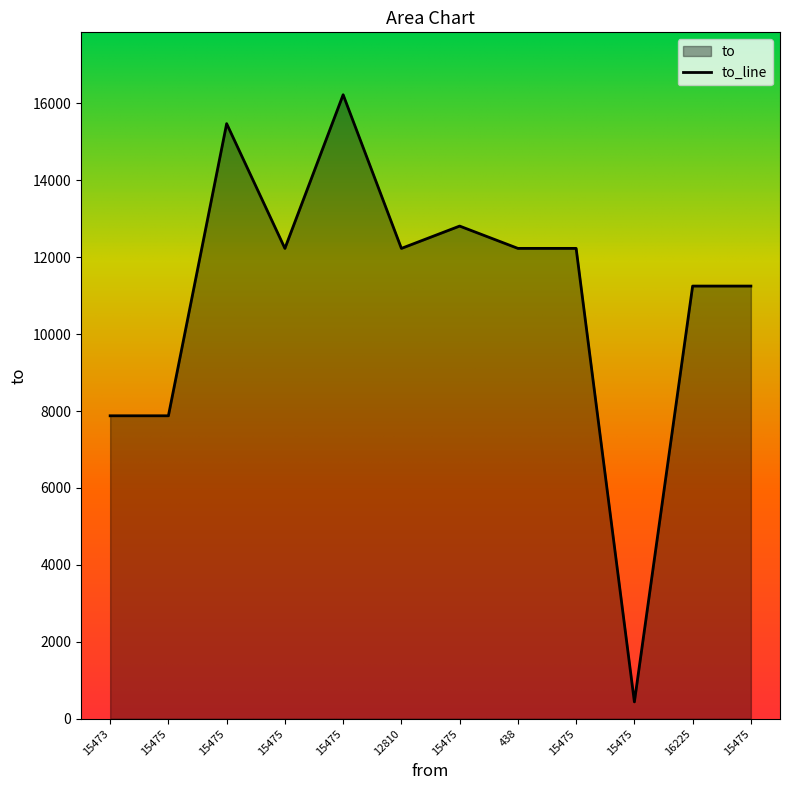

Where is the data nearest to the value 8331?

15473